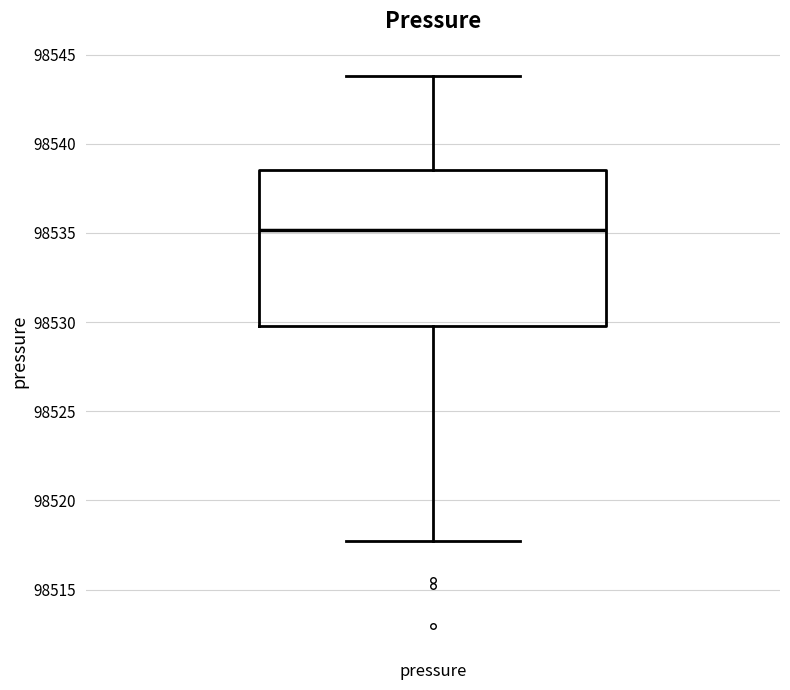

Read this box plot against the y-axis: the position of the median line, the range covered by the box, and the ends of both whiskers. The values are not printed on the chart, so give them approximately, as read against the axis.

median 98535.0, box 98530.0 to 98538.5, whiskers 98518.0 to 98544.0